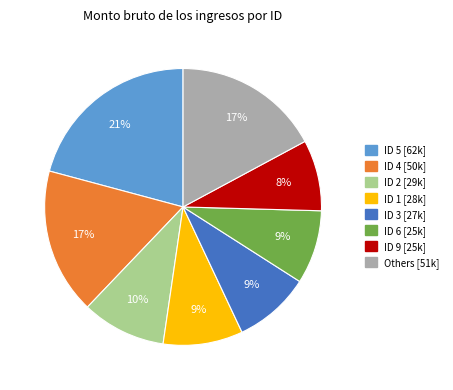

Is there any slice that represents more than half of the pie?

No